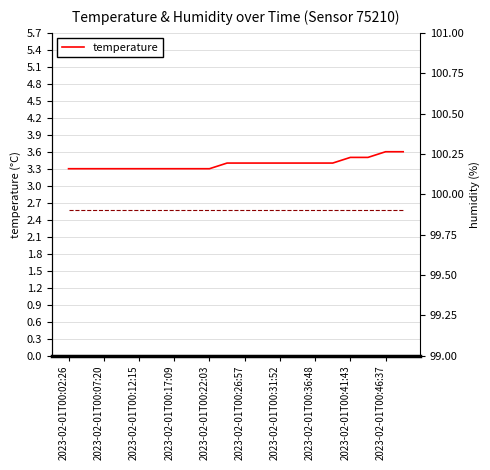

What is the maximum value for temperature?

3.6